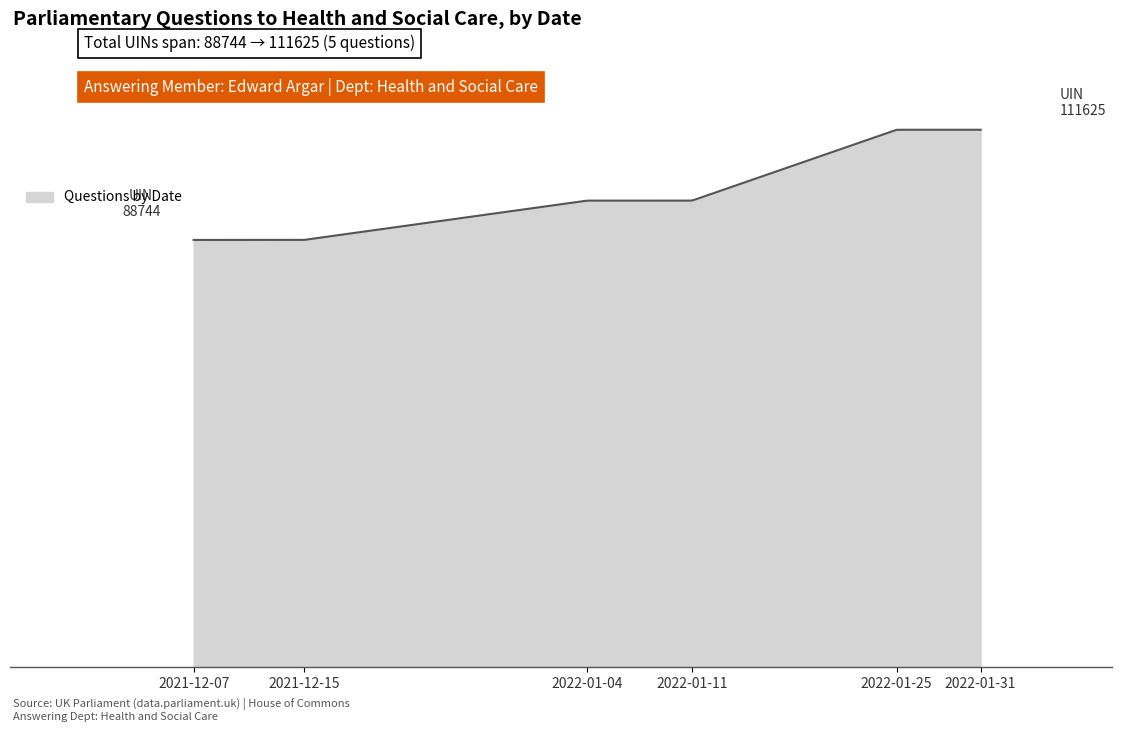

What is the value of the 4th point from the left?

96908